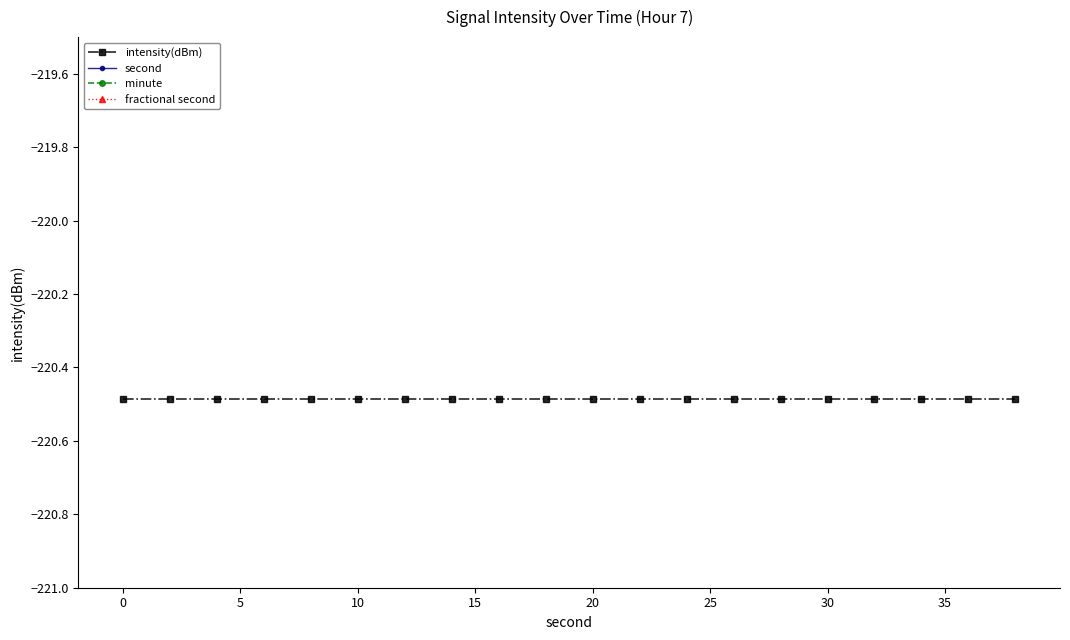

Is the value of intensity(dBm) at 13 greater than the value of minute at 13?

No